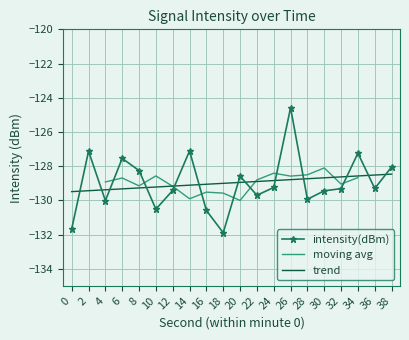

At which category does the chart reach its peak across all series?

26